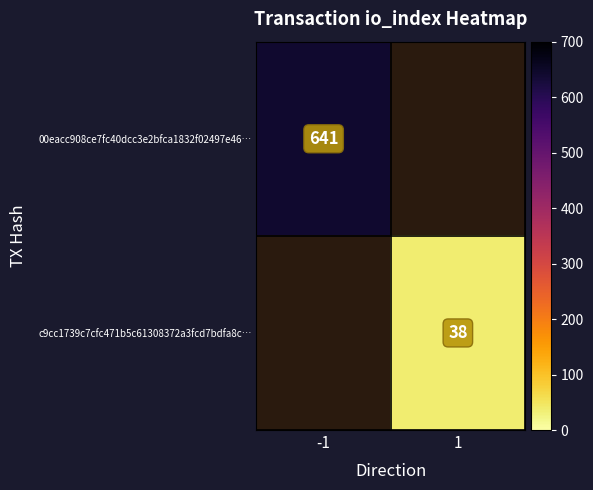

At how many categories does at least one series exceed 42?

1